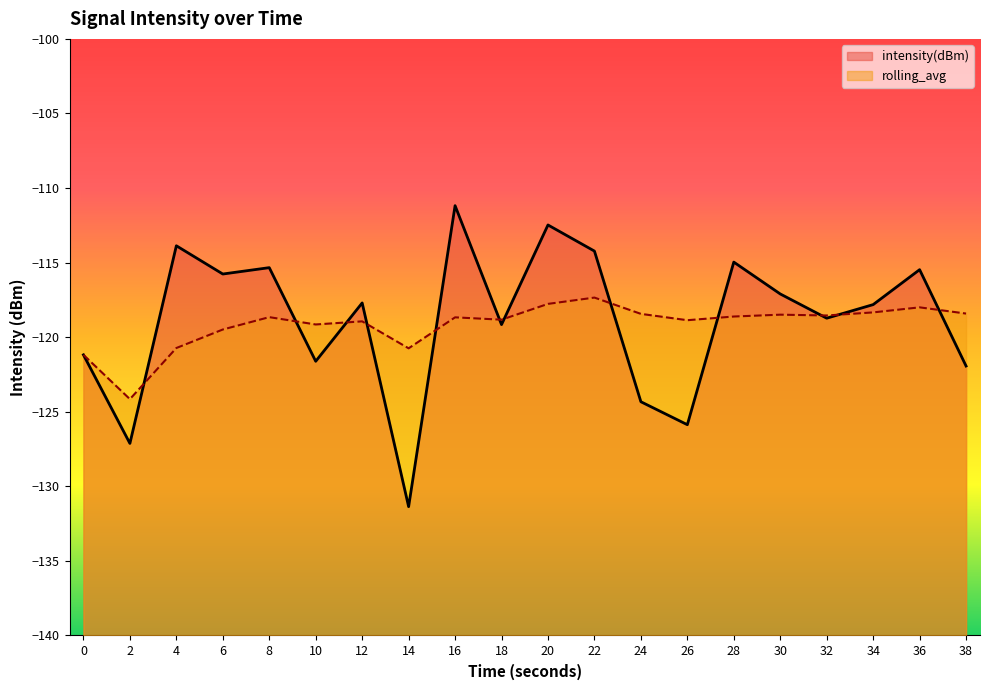

After their last crossing, which series has the higher values: rolling_avg or intensity(dBm)?

rolling_avg